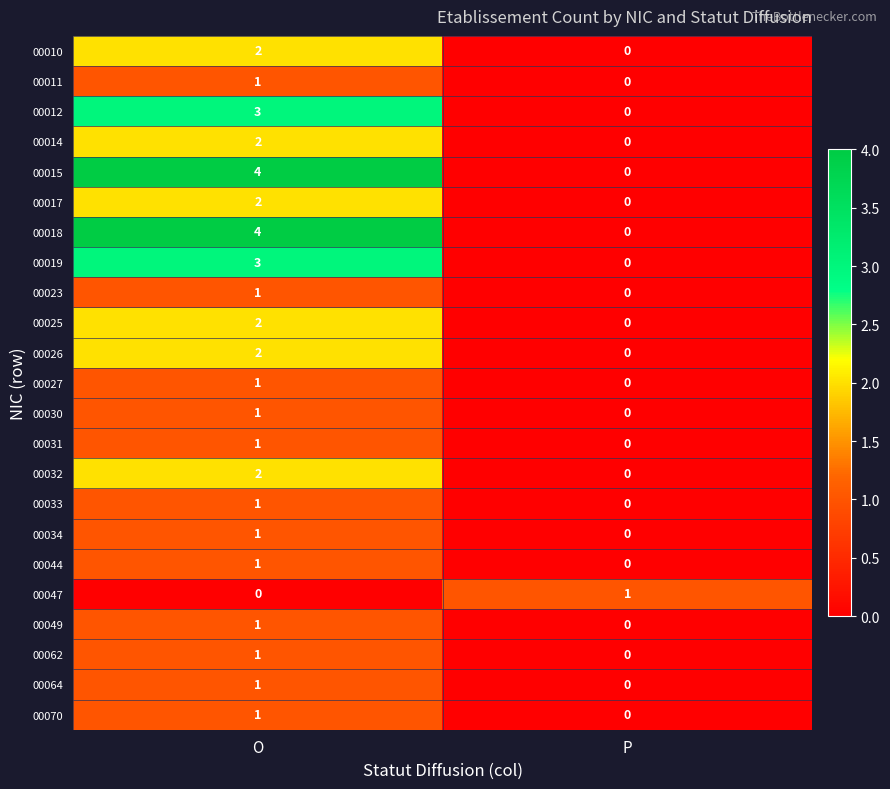

Is the value of 00012 at P greater than the value of 00017 at O?

No